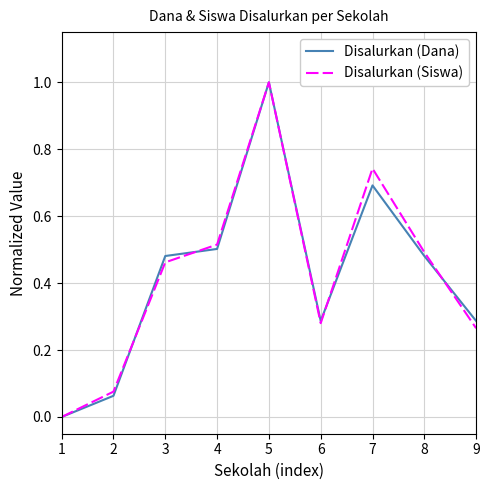

What is the difference between the Disalurkan (Siswa) values at 8 and 2?

0.4